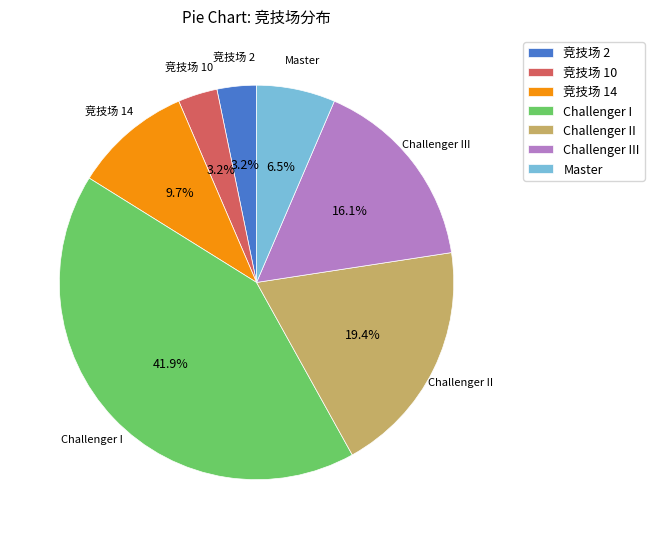

To the nearest percent, what is the average slice percentage?

14%